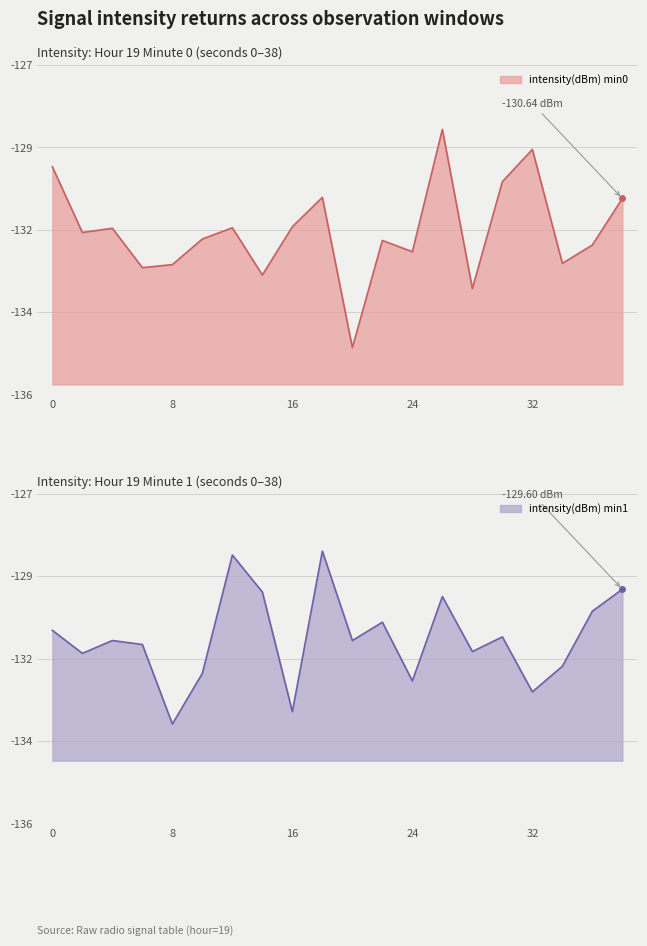

At which category does the data reach its first local peak?

4